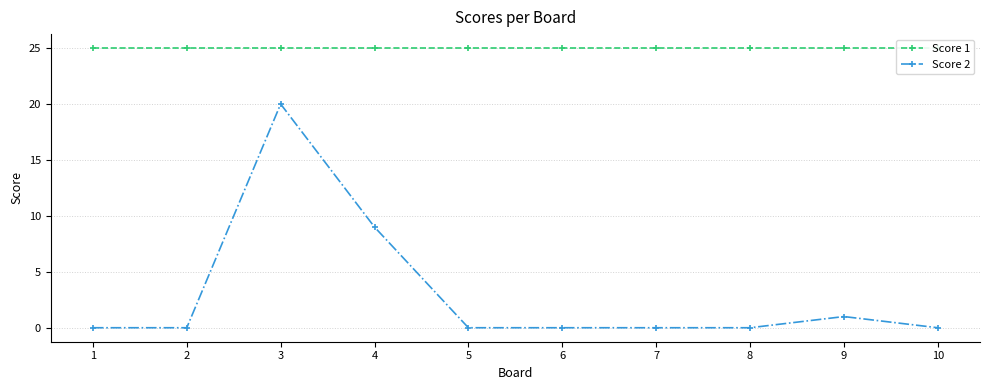

Rank the series at 9 from lowest to highest value.

Score 2, Score 1